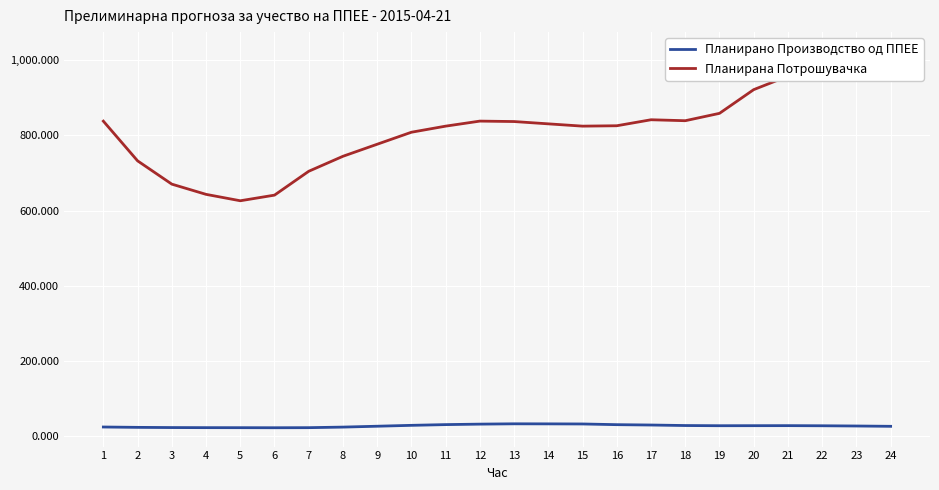

True or false: Планирано Производство од ППЕЕ has a value of 32.7 at 15.

True